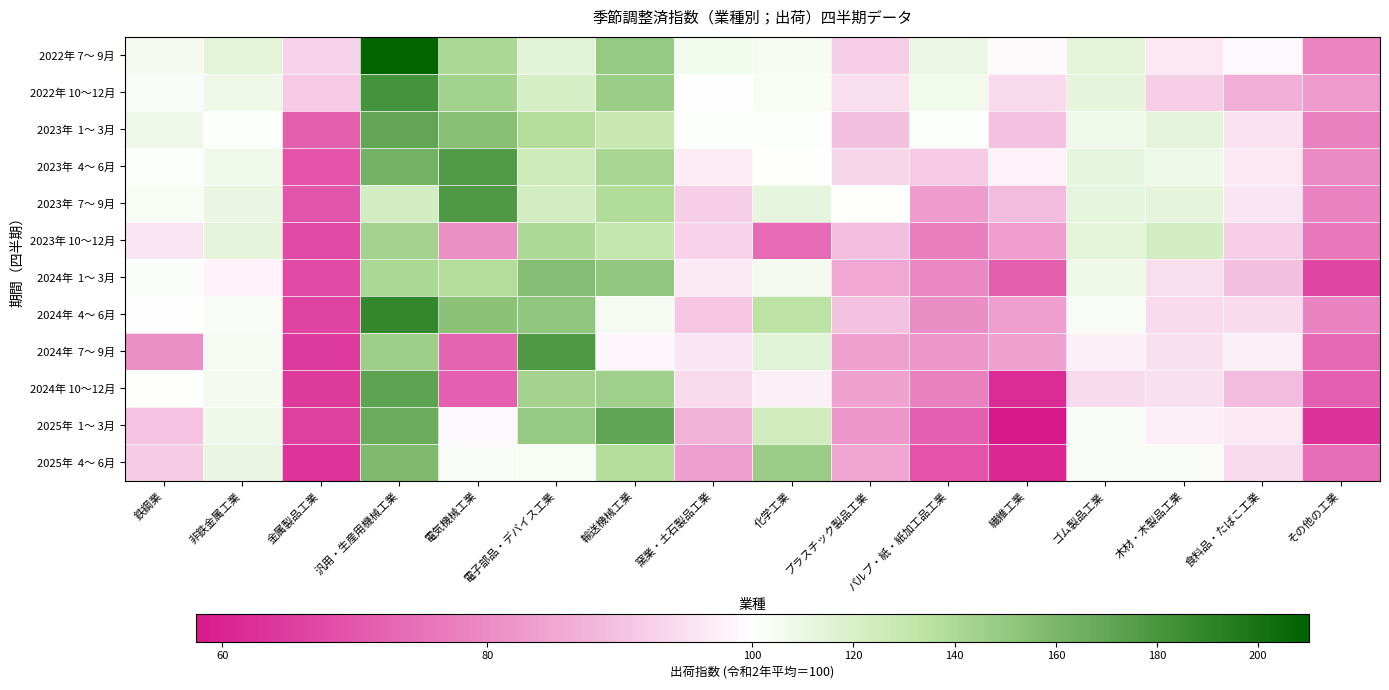

Rank the series at 電子部品・デバイス工業 from highest to lowest value.

2024年 7～ 9月, 2024年 1～ 3月, 2024年 4～ 6月, 2025年 1～ 3月, 2024年 10～12月, 2023年 10～12月, 2023年 1～ 3月, 2023年 4～ 6月, 2023年 7～ 9月, 2022年 10～12月, 2022年 7～ 9月, 2025年 4～ 6月